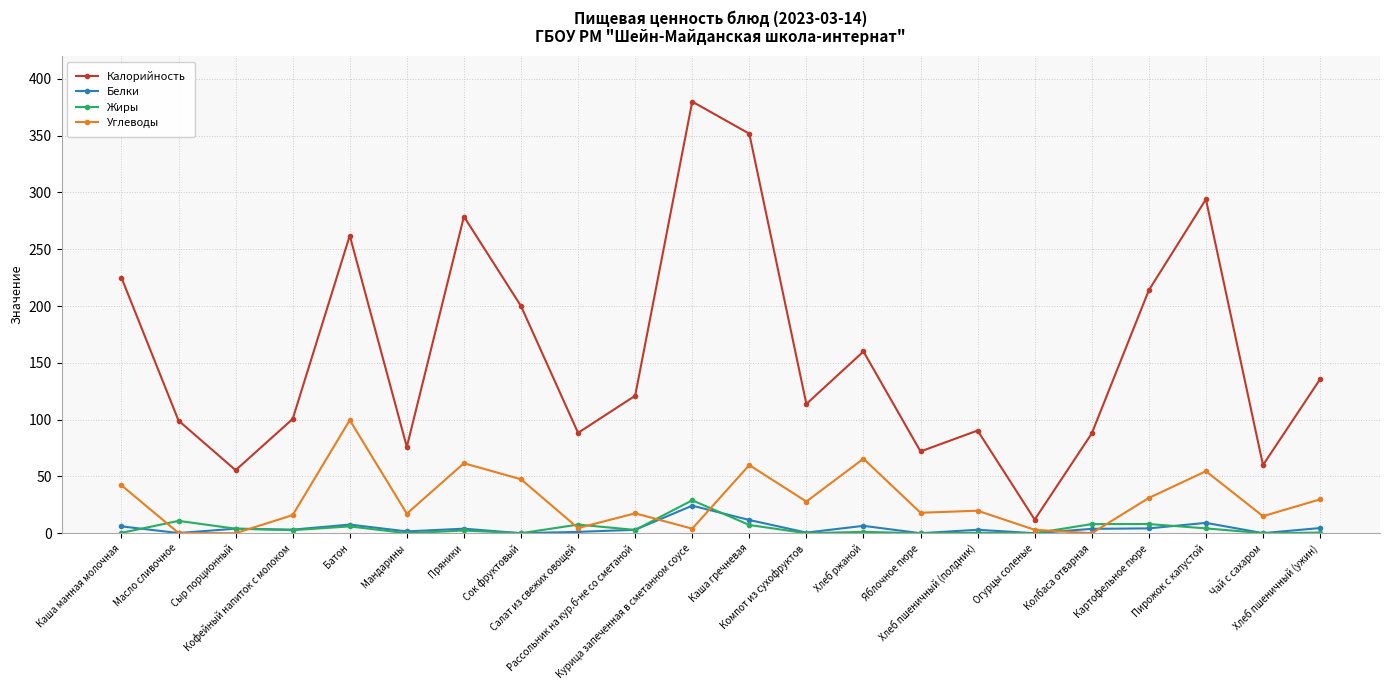

What is the label of the 4th point from the left?

Кофейный напиток с молоком